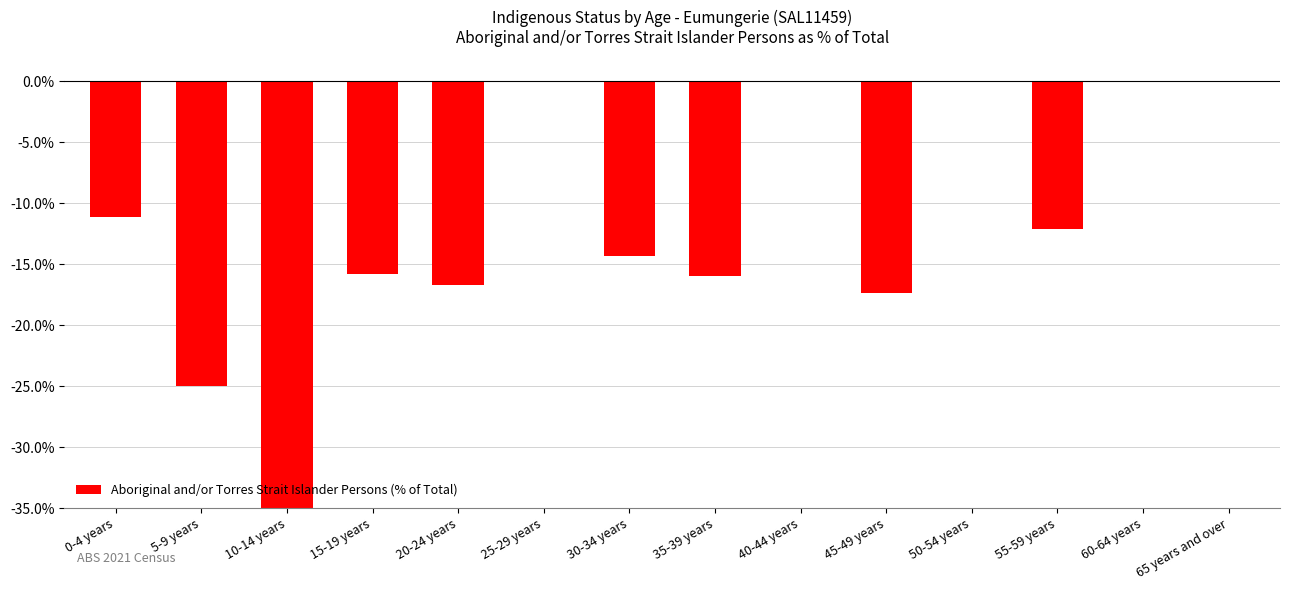

At which label does the data first exceed -12?

0-4 years